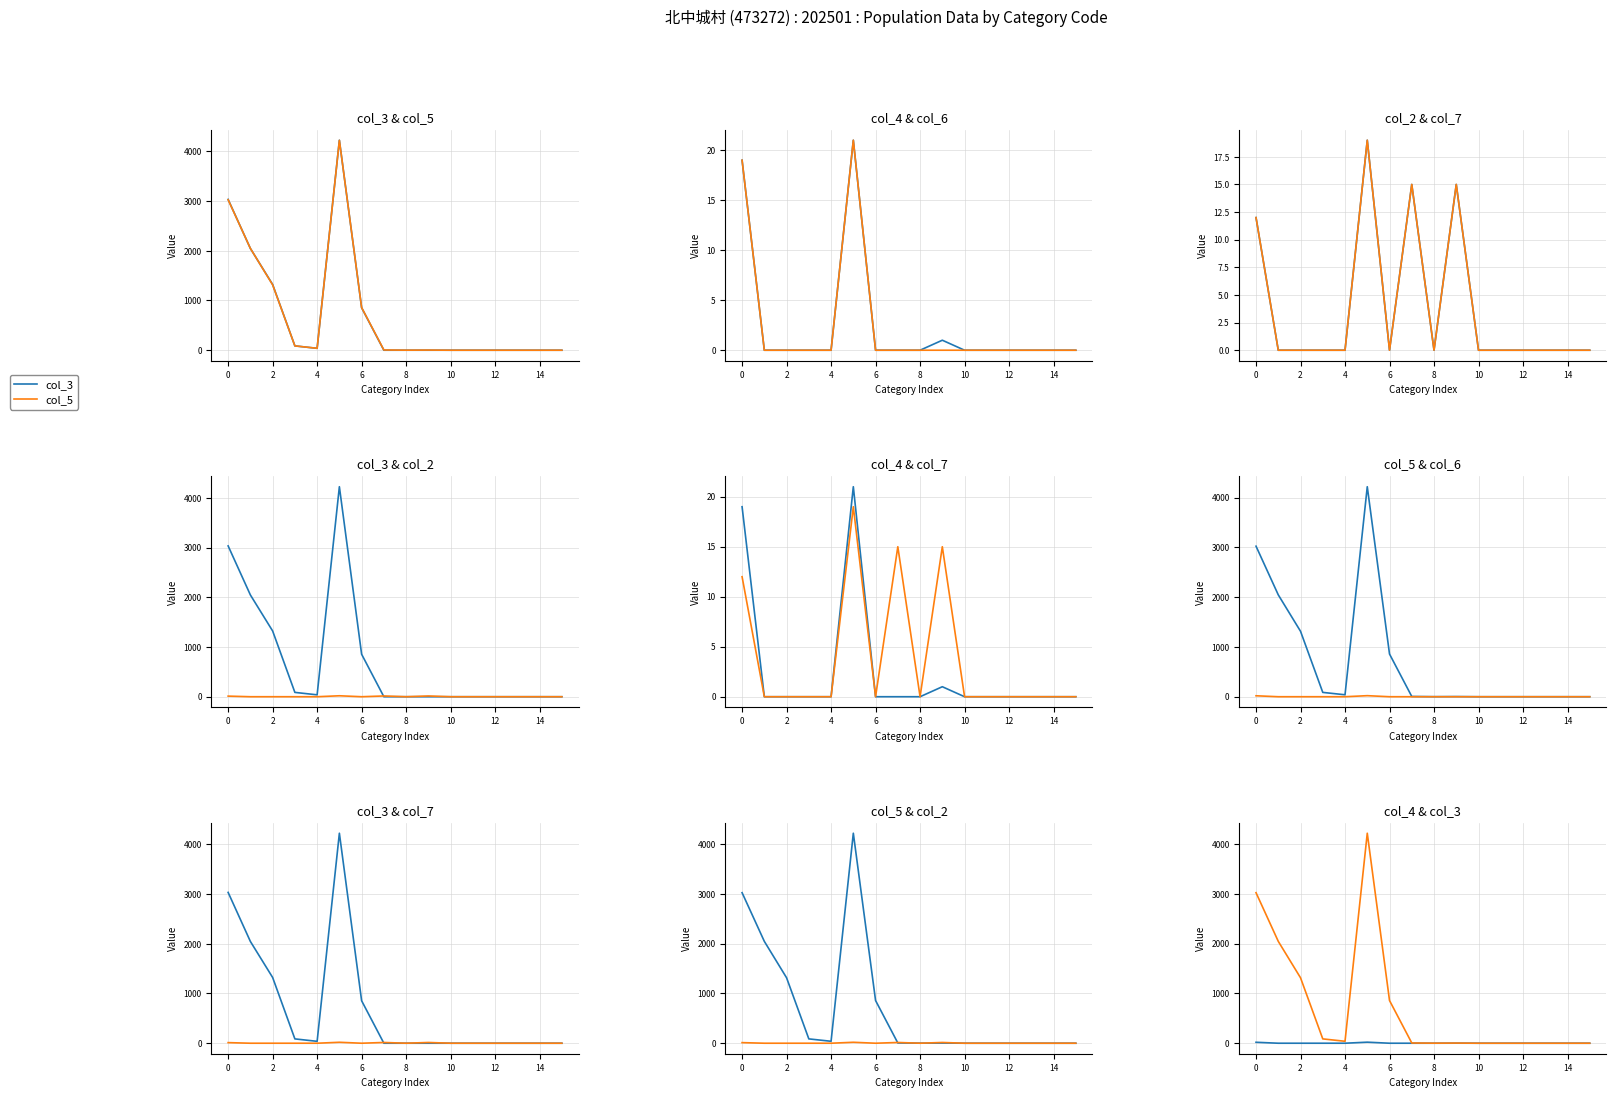

Between 11 and 10, which is larger?

10